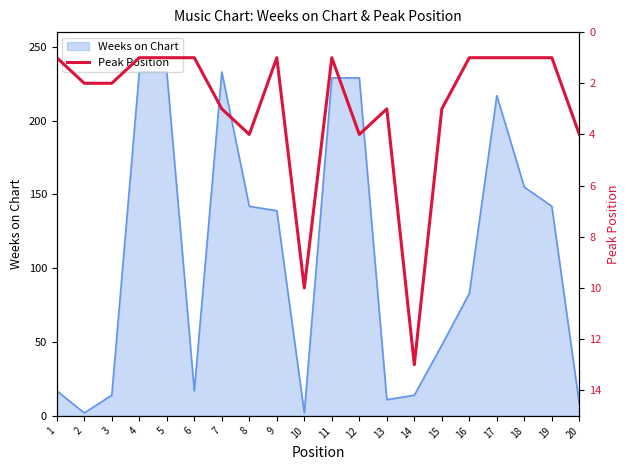

Approximately how many times larger is the value at 2 compared to 12?

0.5